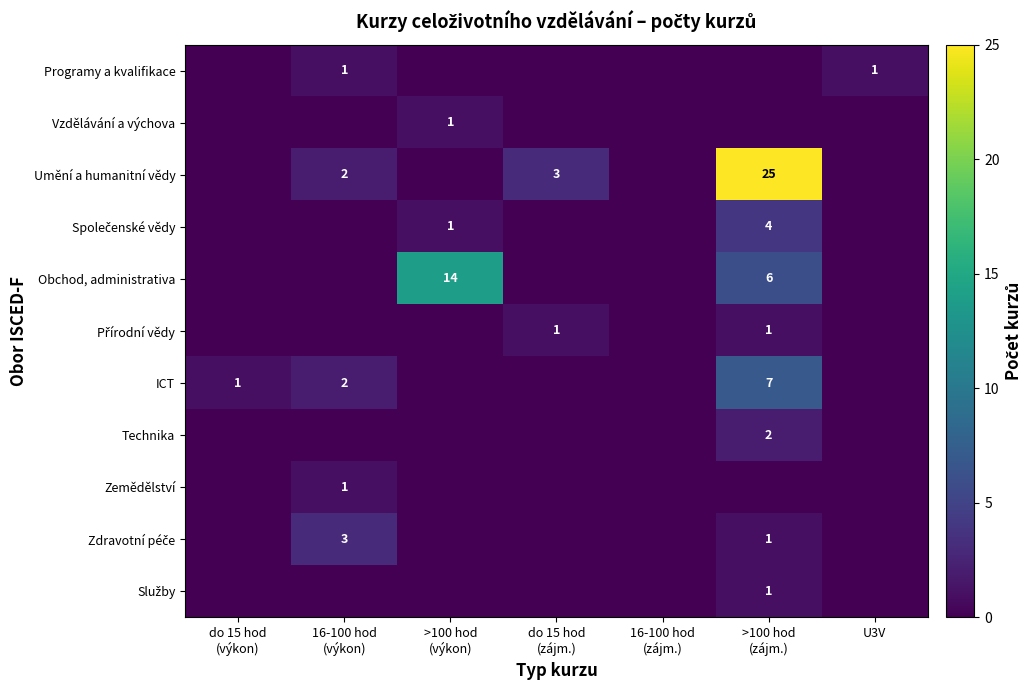

What is the total value across all series at U3V?

1